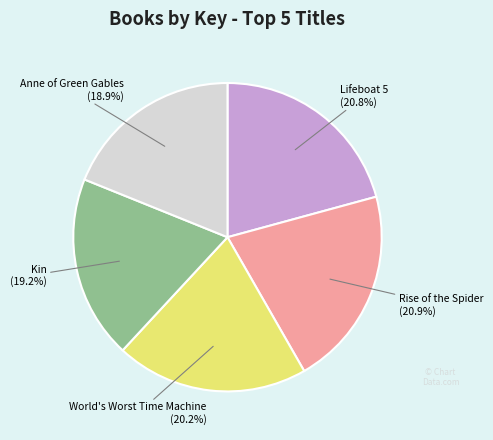

Count the number of slices in the pie.

5